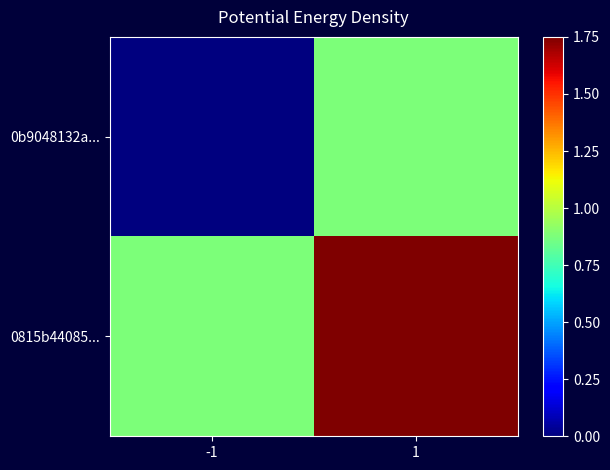

At how many categories does at least one series exceed 0?

2